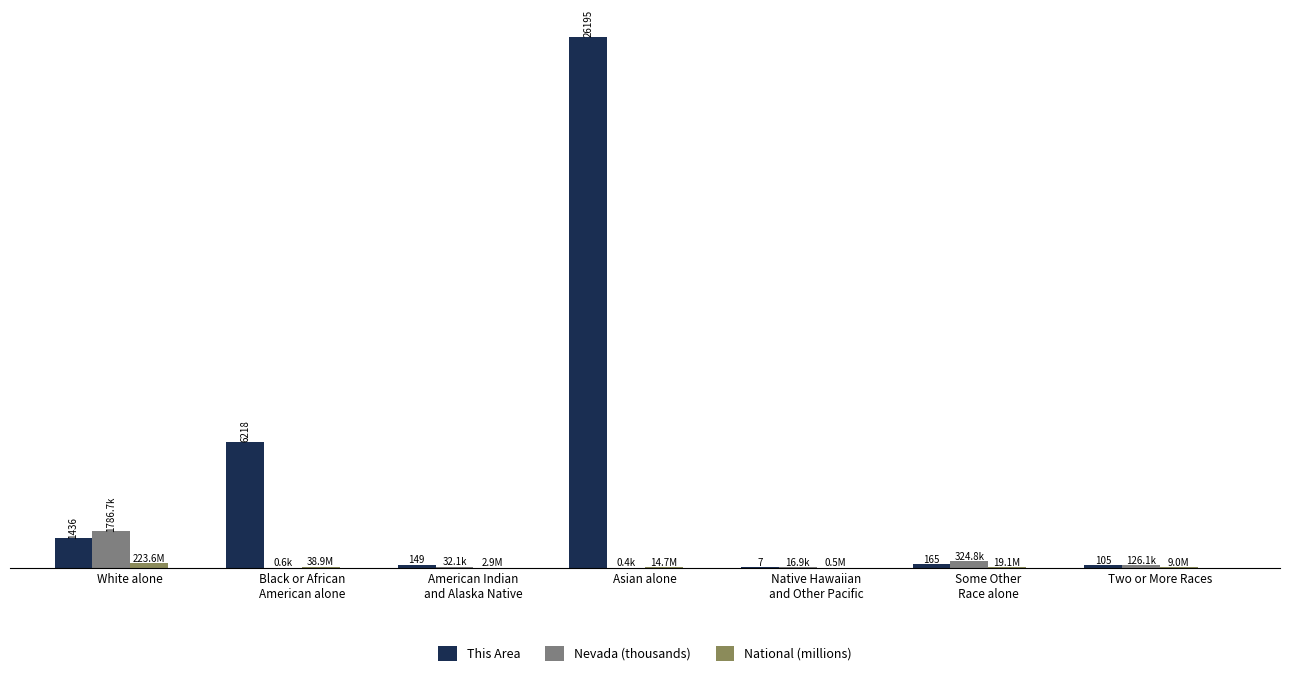

At Two or More Races, list the series in order from smallest to largest.

National (millions), This Area, Nevada (thousands)